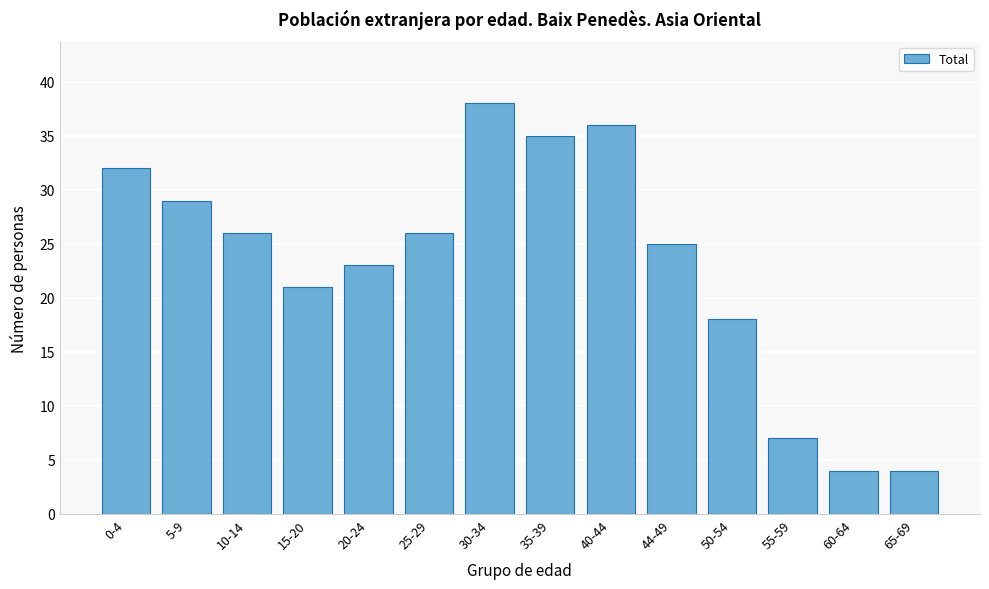

Reading left to right, list all the values displayed in this chart.

32	29	26	21	23	26	38	35	36	25	18	7	4	4